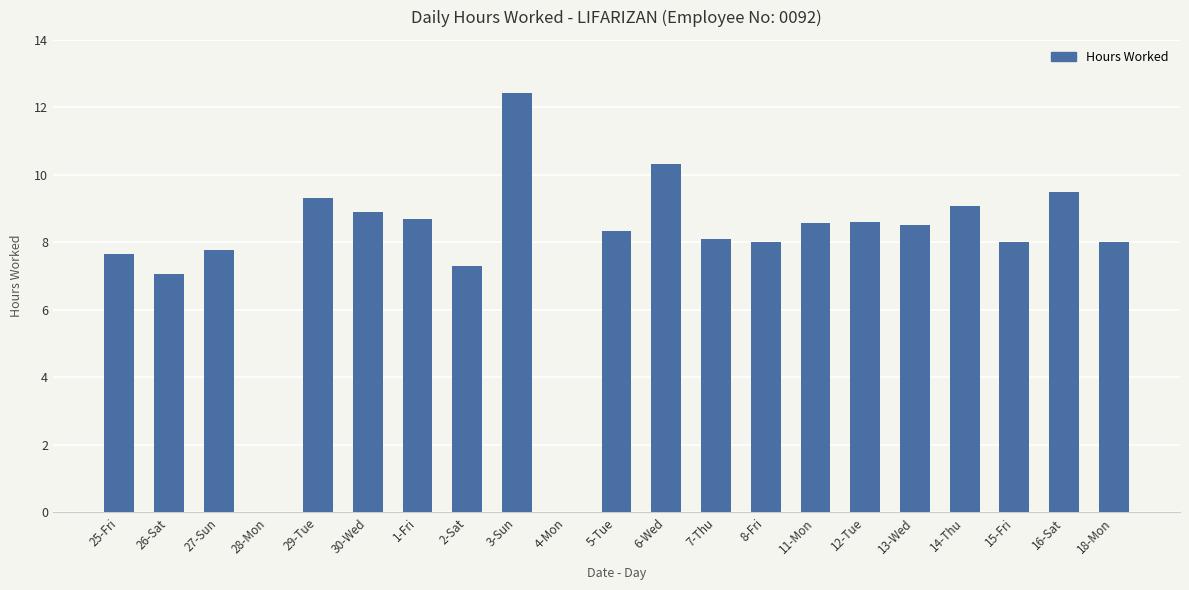

Are the bars grouped side by side (vs. stacked)?

No